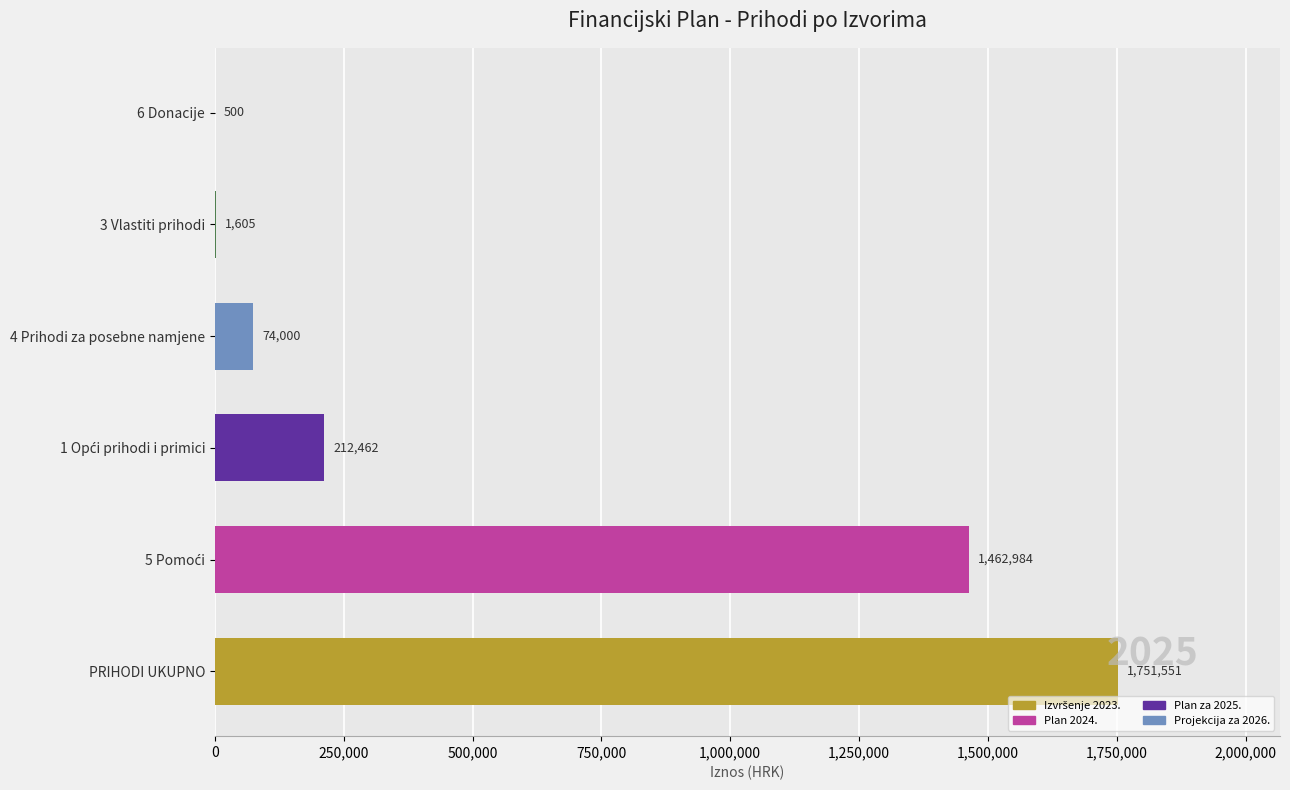

True or false: the data shows 568264 at PRIHODI UKUPNO.

False